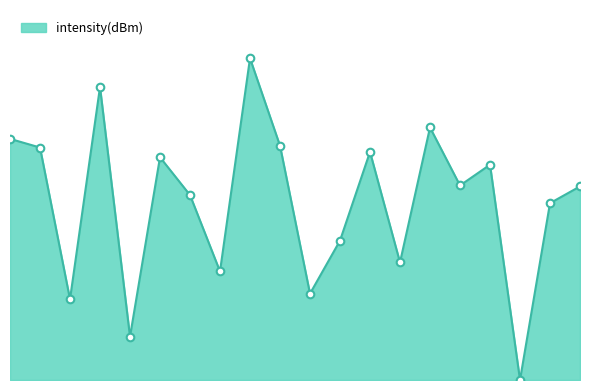

Does the chart have visible grid lines?

No